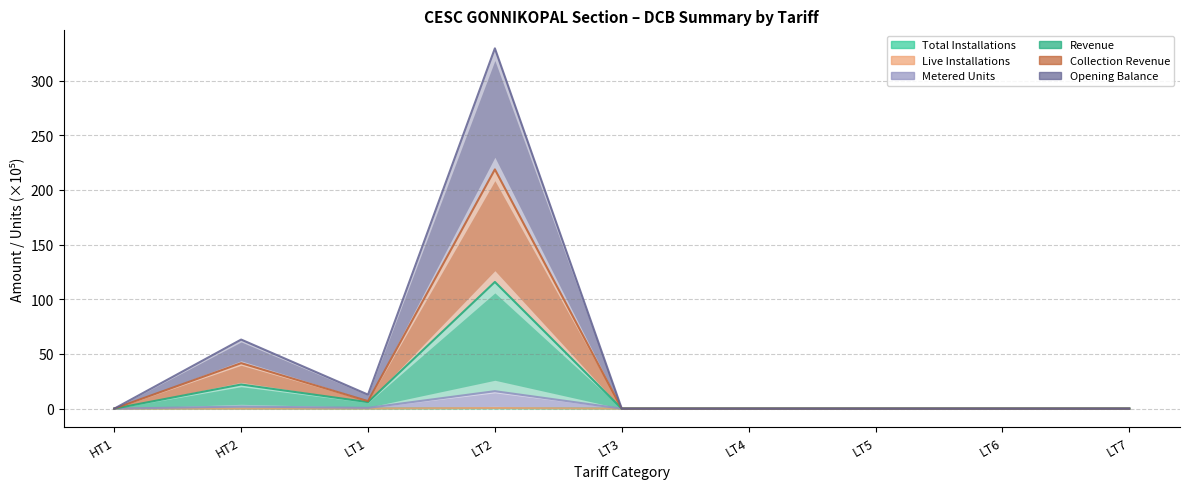

The Live Installations series shows 0.0 at LT3. True or false?

True